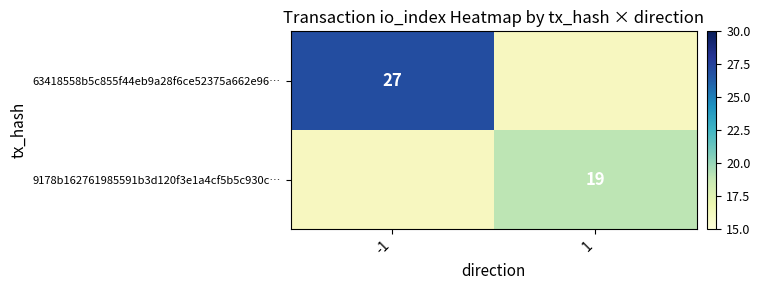

The value of 9178b162761985591b3d120f3e1a4cf5b5c930c… at 1 is 19. True or false?

True